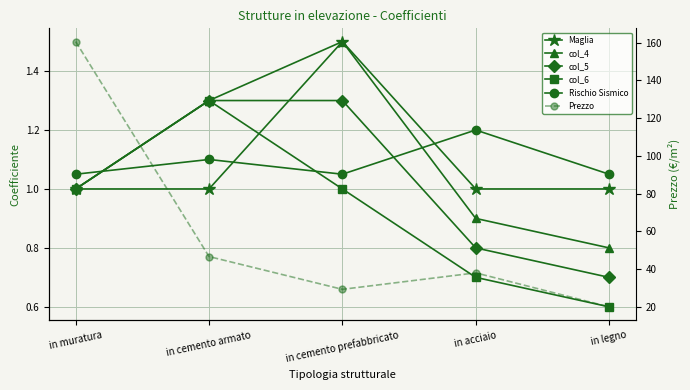

What are all the series names shown in the legend?

Maglia, col_4, col_5, col_6, Rischio Sismico, Prezzo